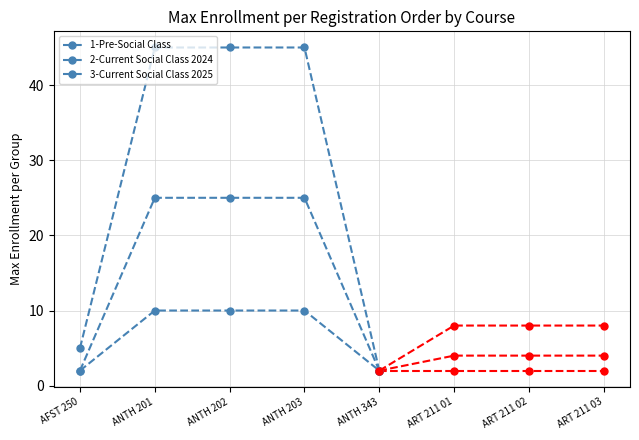

What is the average value of the 1-Pre-Social Class series?

7